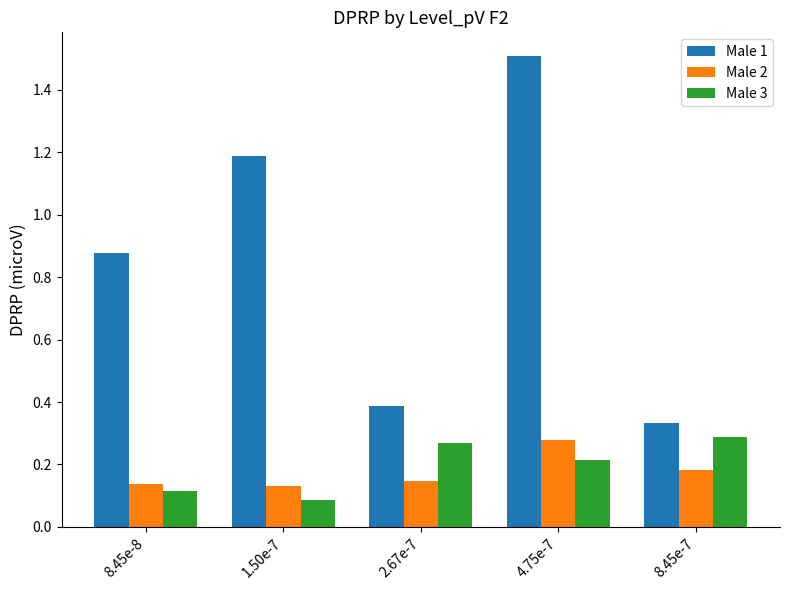

What is the difference between the Male 1 values at 1.50e-7 and 2.67e-7?

0.8